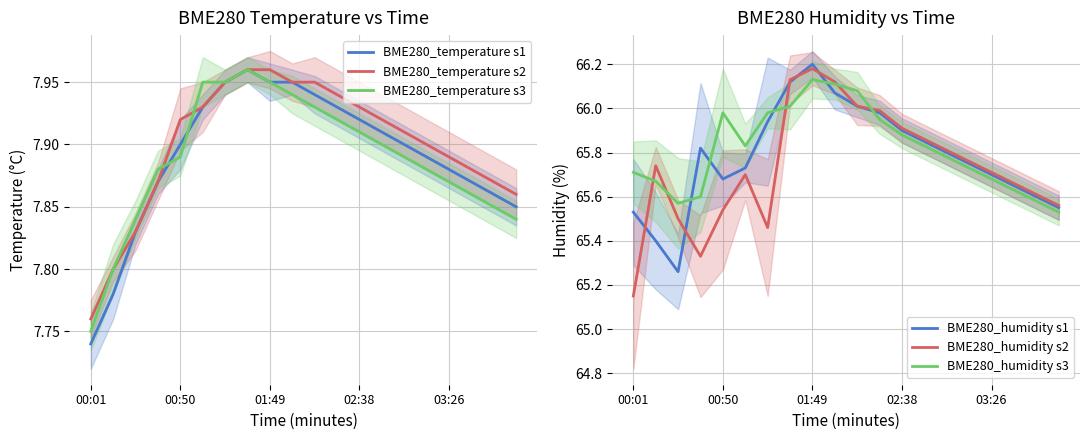

How many intersections are there between BME280_humidity s2 and BME280_humidity s1?

5